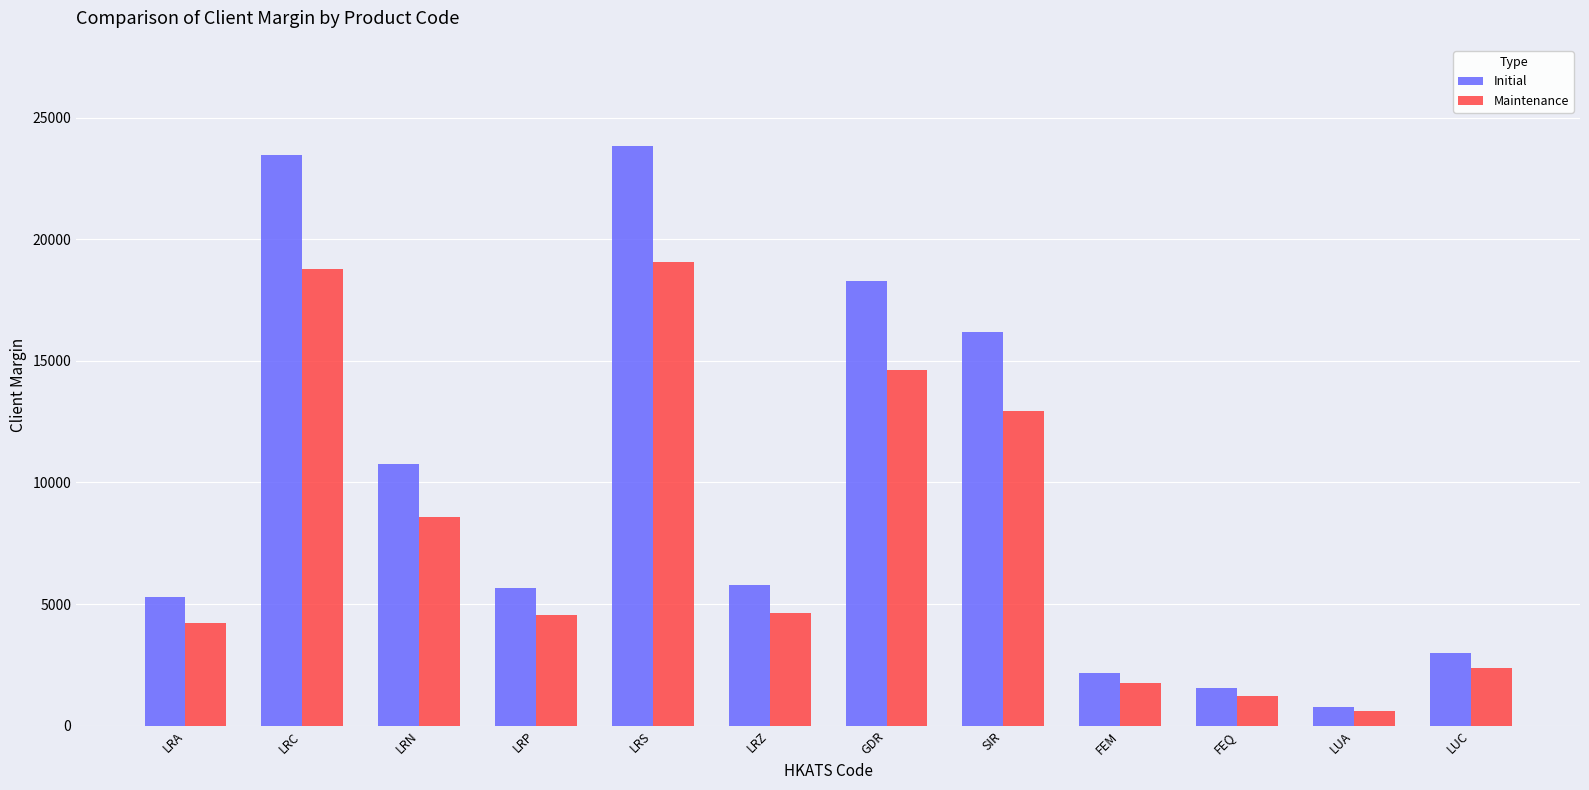

List the series in order of their overall mean, highest first.

Initial, Maintenance